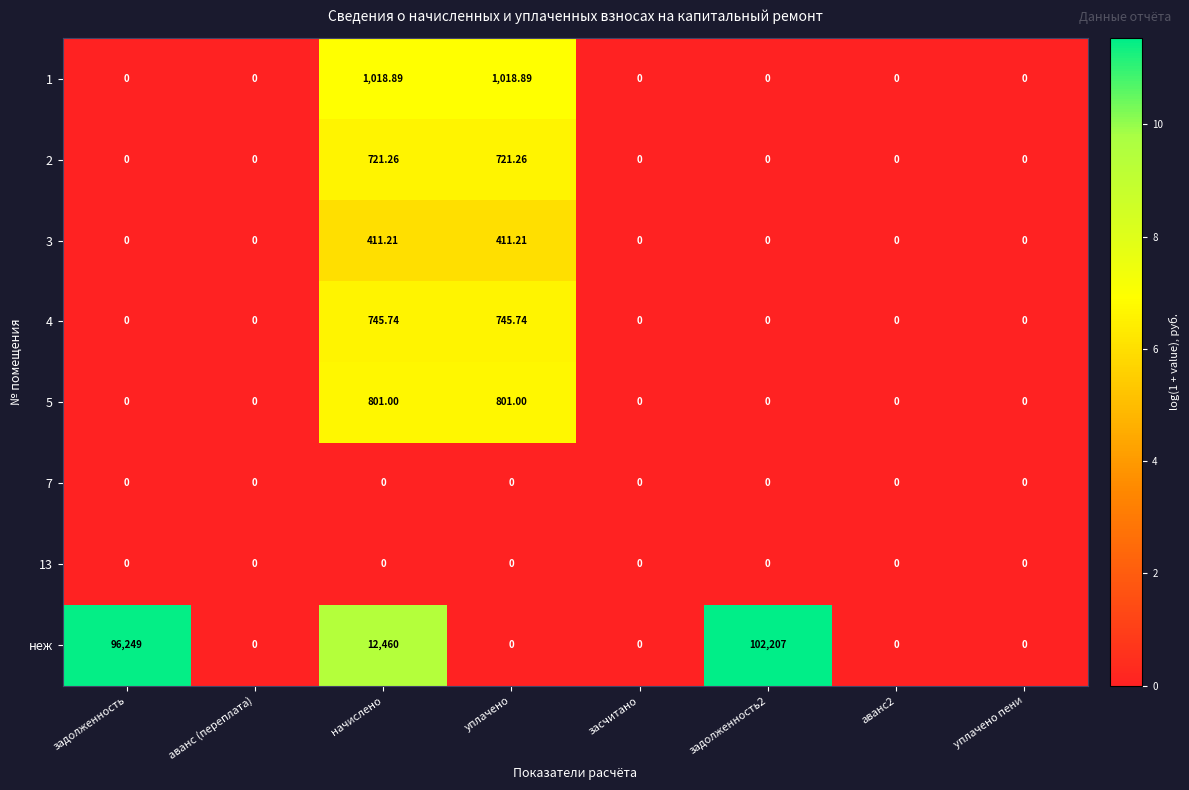

Which series has the largest range (max minus min)?

неж